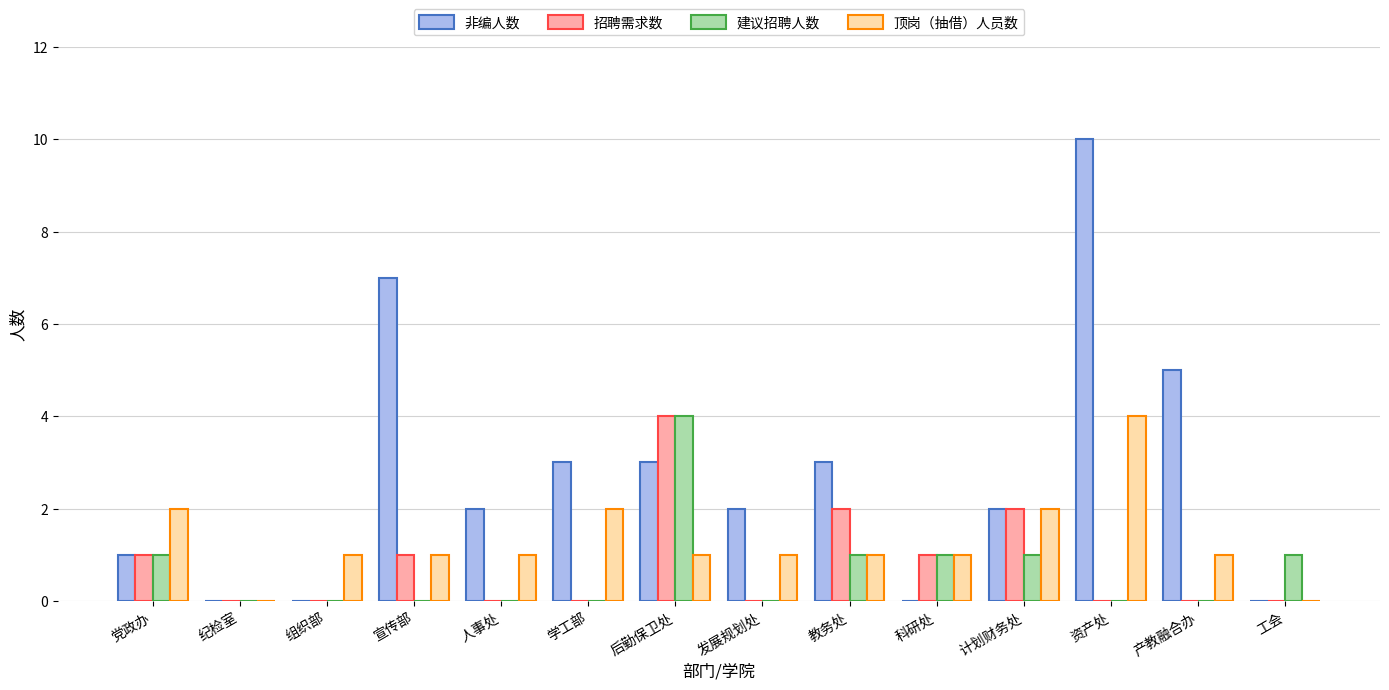

What is the total value across all series at 党政办?

5